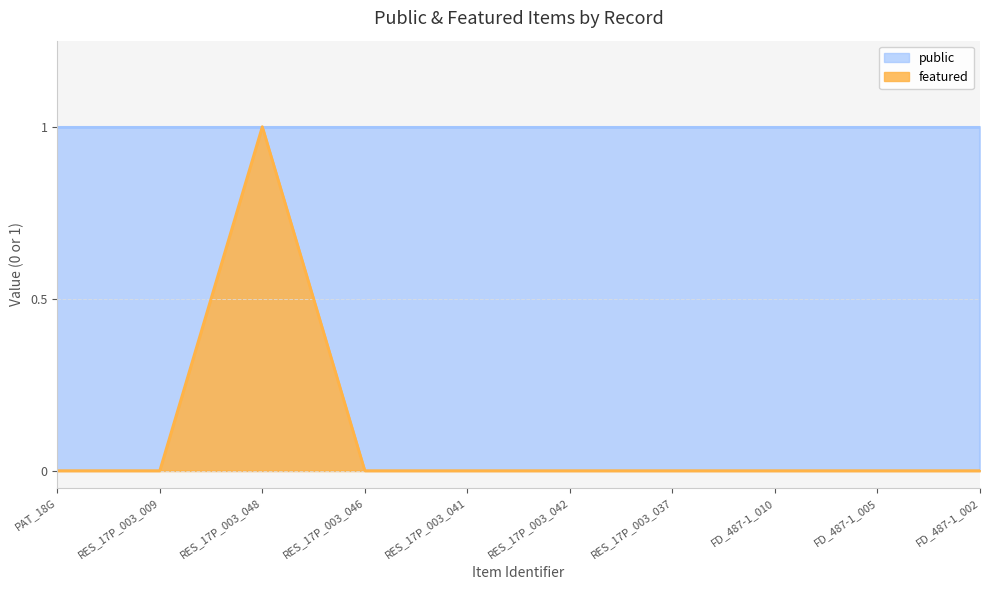

Between RES_17P_003_009 and RES_17P_003_041, which is larger?

RES_17P_003_009